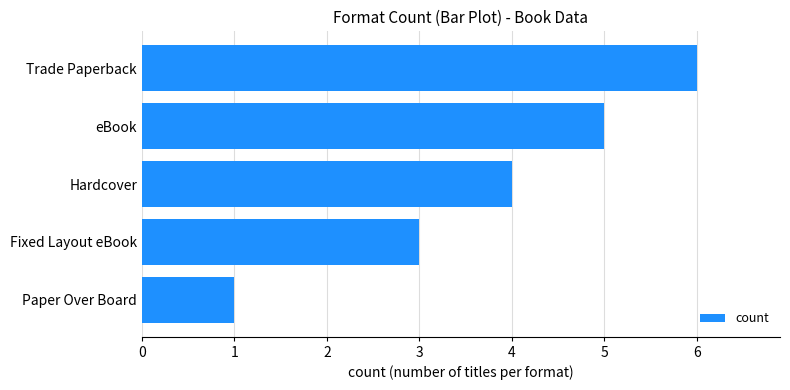

How many data points are less than 4?

2